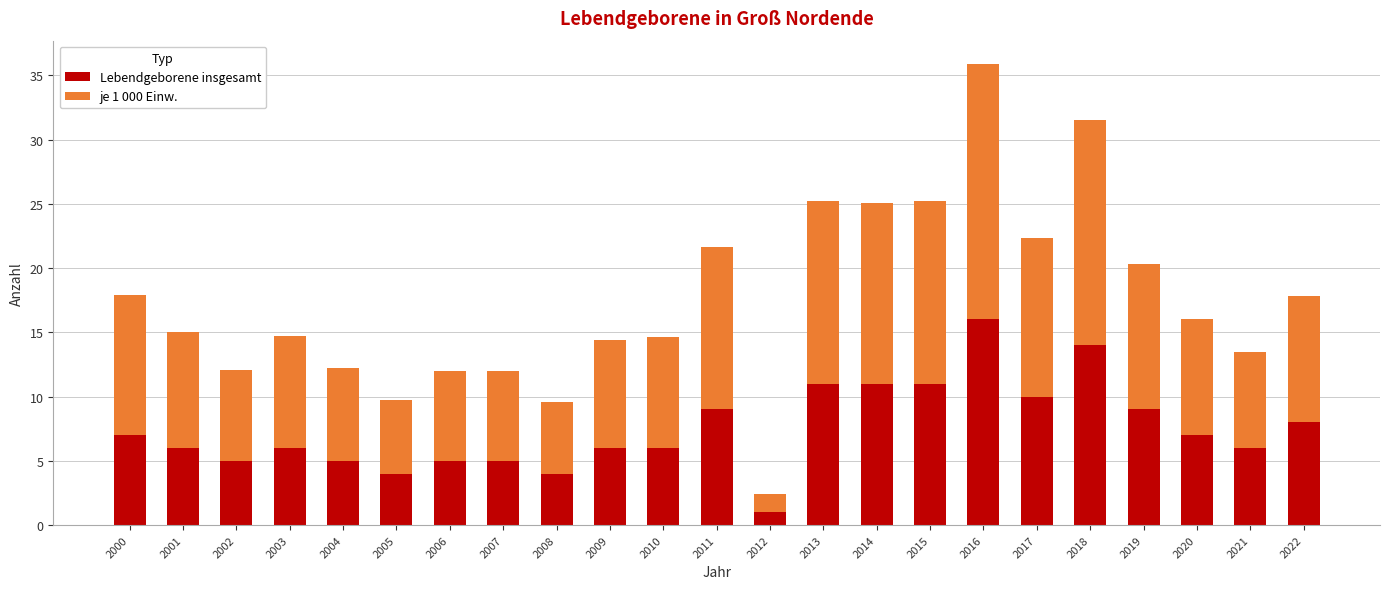

What is the maximum value for Lebendgeborene insgesamt?

16.0